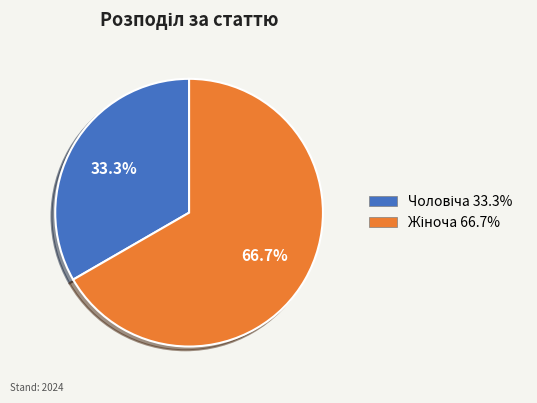

Is there any slice that represents more than half of the pie?

Yes